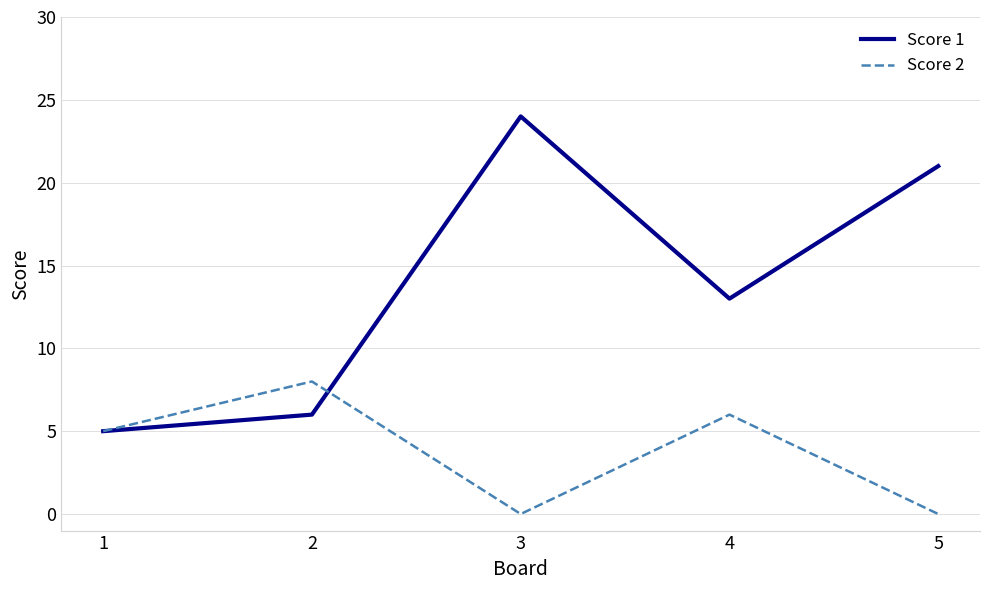

What is the maximum value shown in the chart?

24